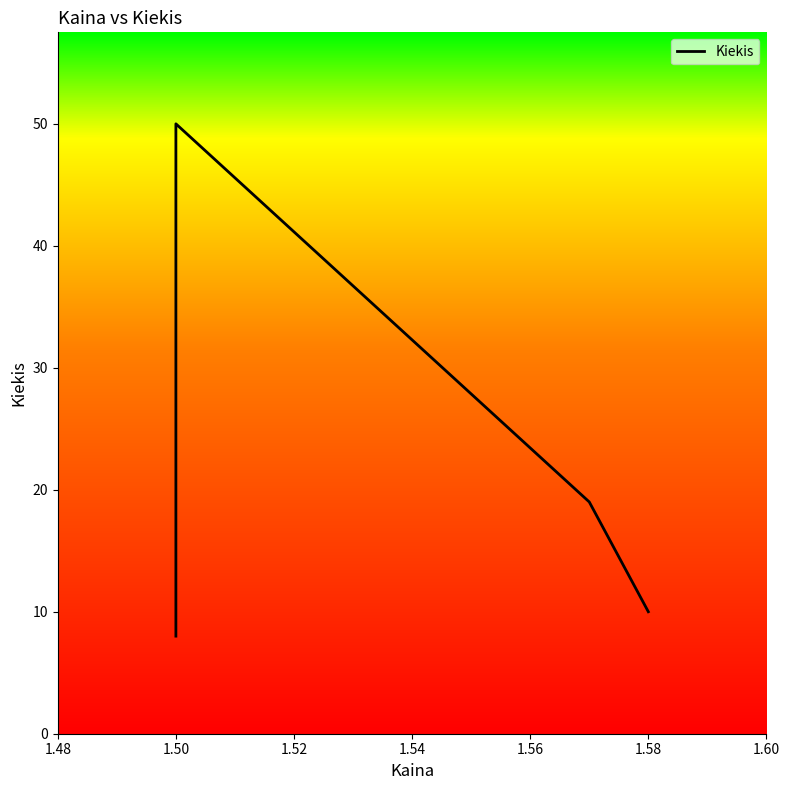

Reading left to right, what are all the values shown in this chart?

8	19	50	19	10